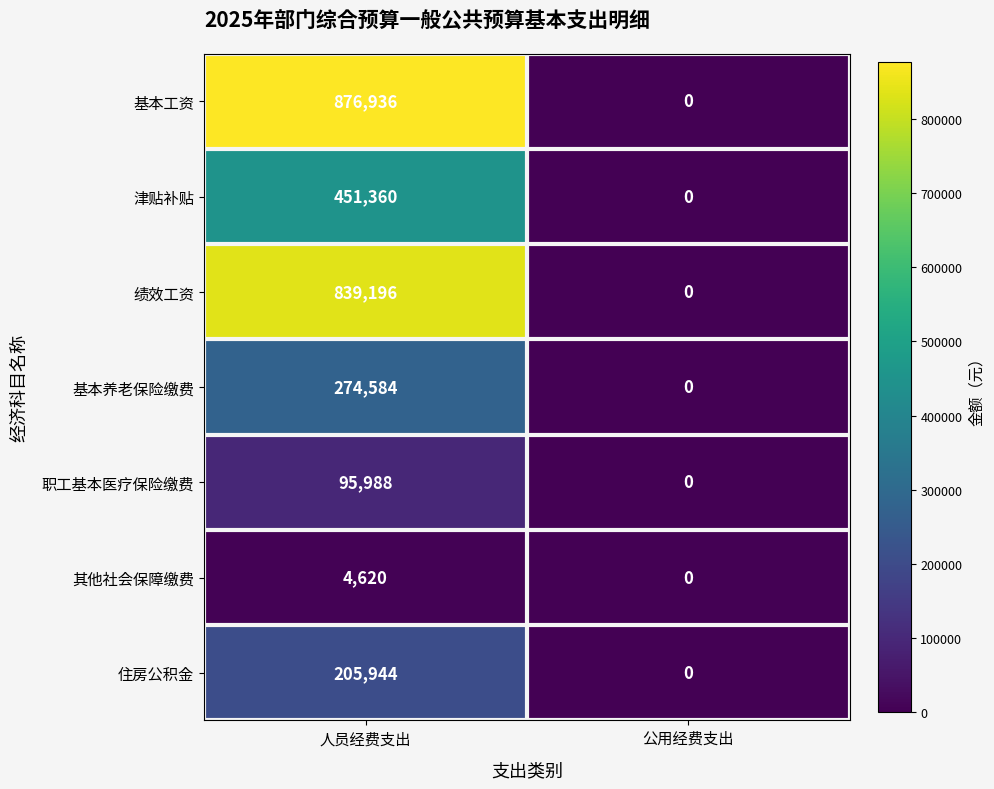

At how many categories does at least one series exceed 463505?

1